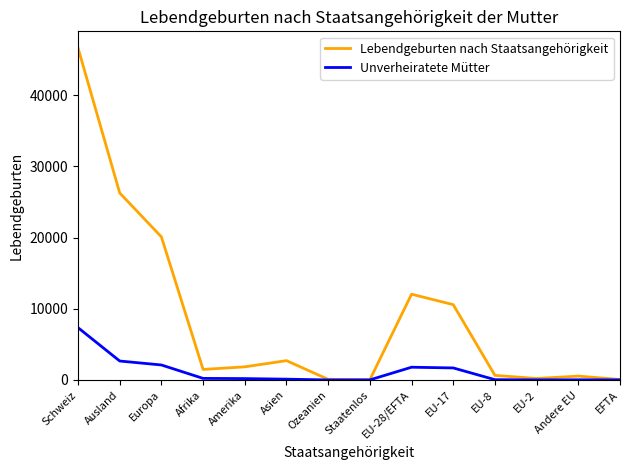

Which series has the largest range (max minus min)?

Lebendgeburten nach Staatsangehörigkeit